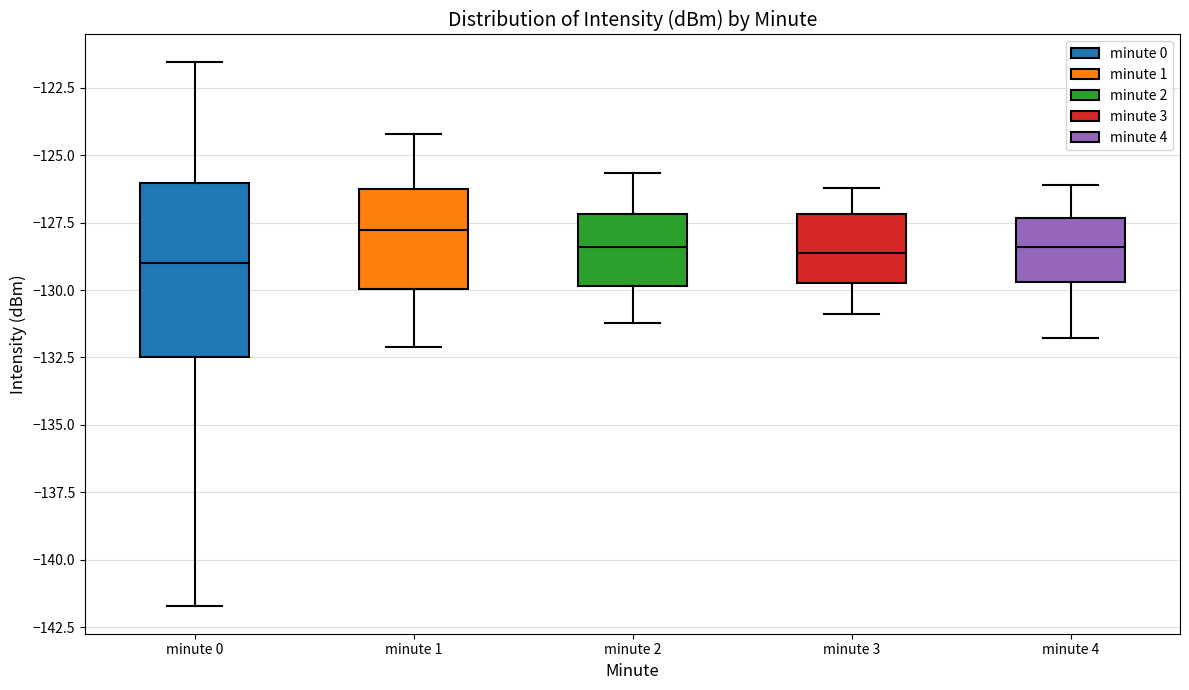

Comparing the boxes themselves (not the whiskers), which one is the tallest?

minute 0